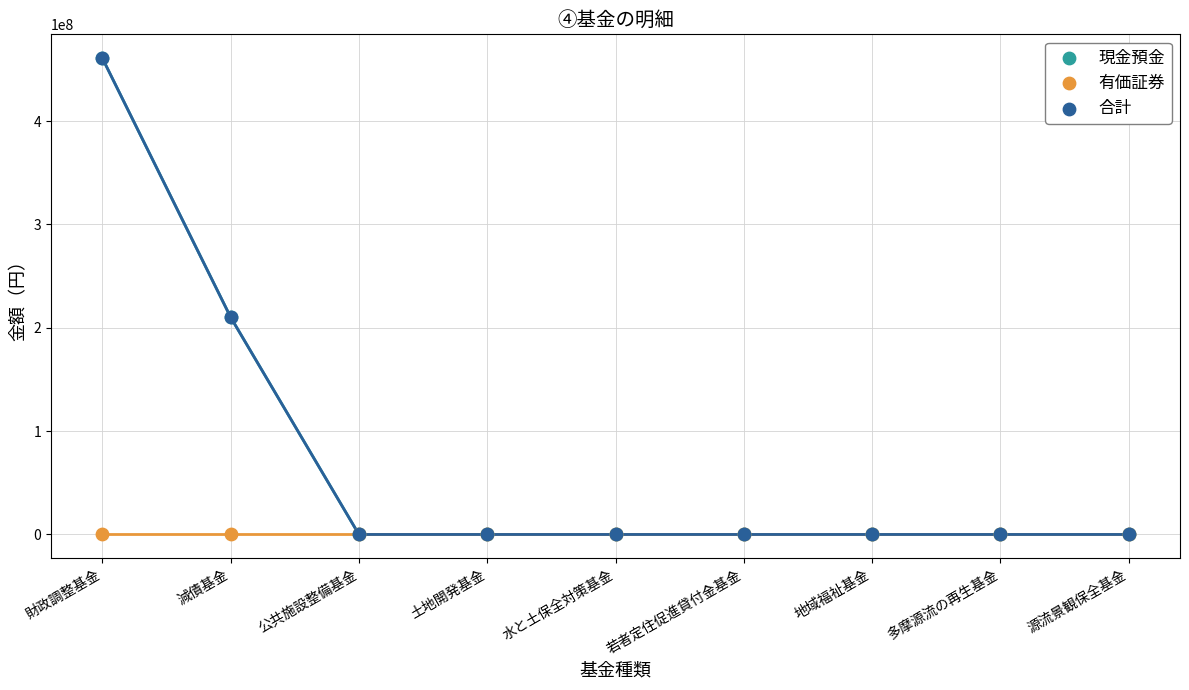

Which series contains the lowest Y value?

現金預金